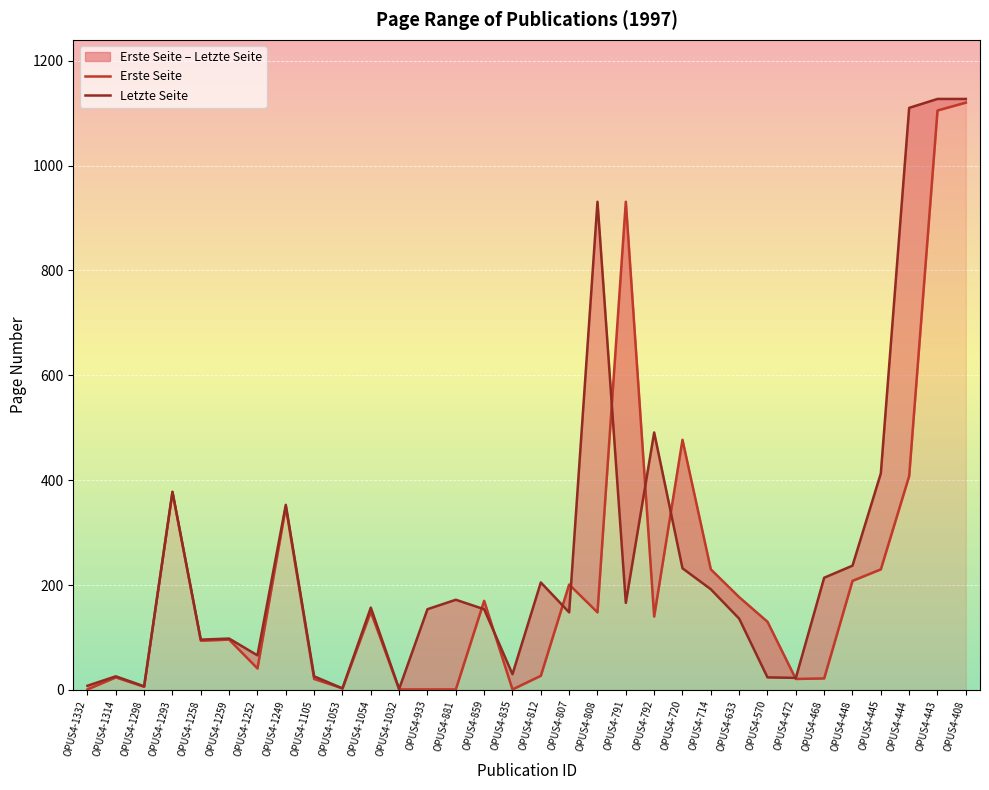

True or false: Erste Seite has a value of 7 at OPUS4-472.

False